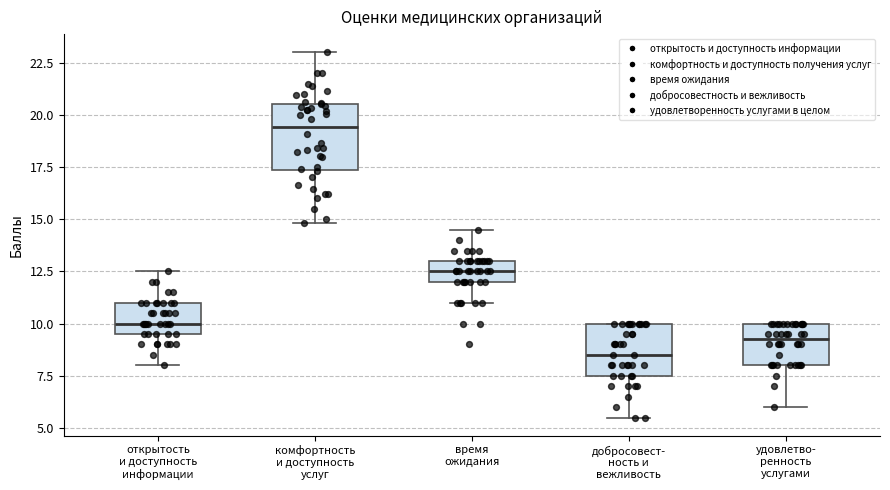

Where does the upper whisker of the box for комфортность и доступность услуг end on the y-axis? The values are not printed on the chart, so give them approximately, as read against the axis.

23.0